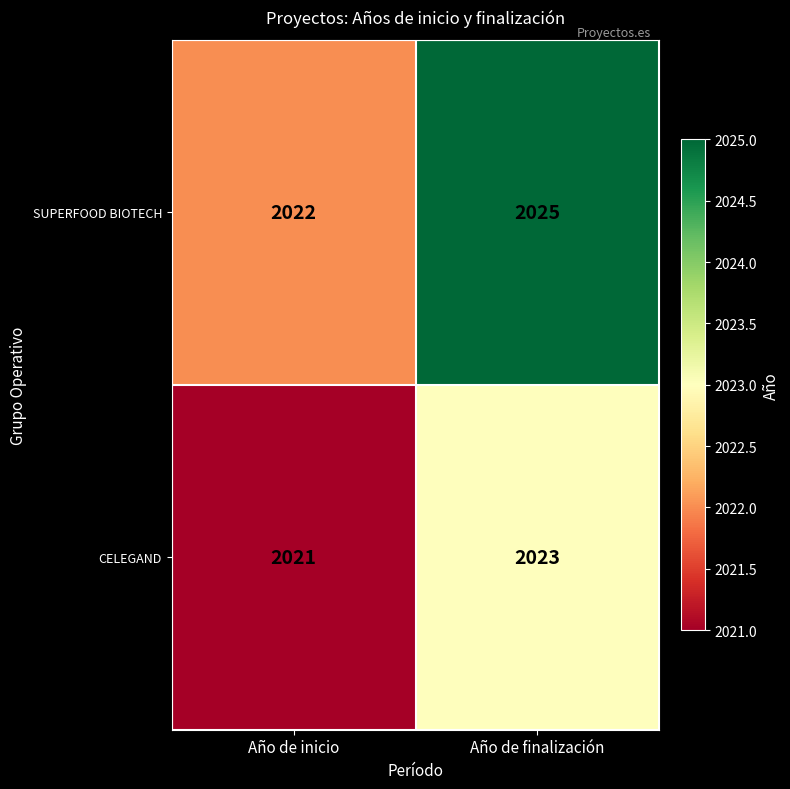

At which label is SUPERFOOD BIOTECH closest to 2023?

Año de inicio